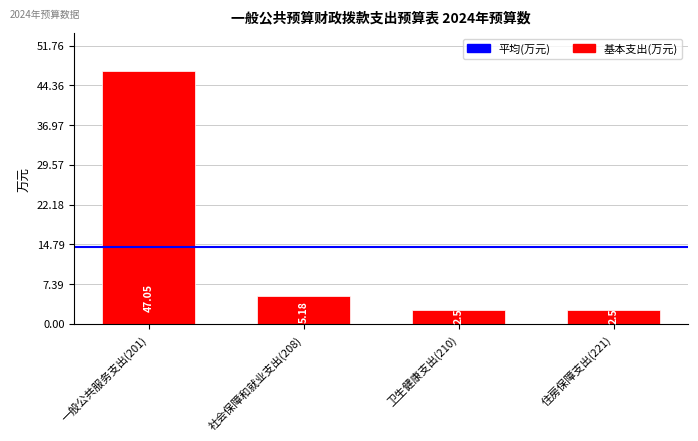

What value does the data have at 住房保障支出(221)?

2.6